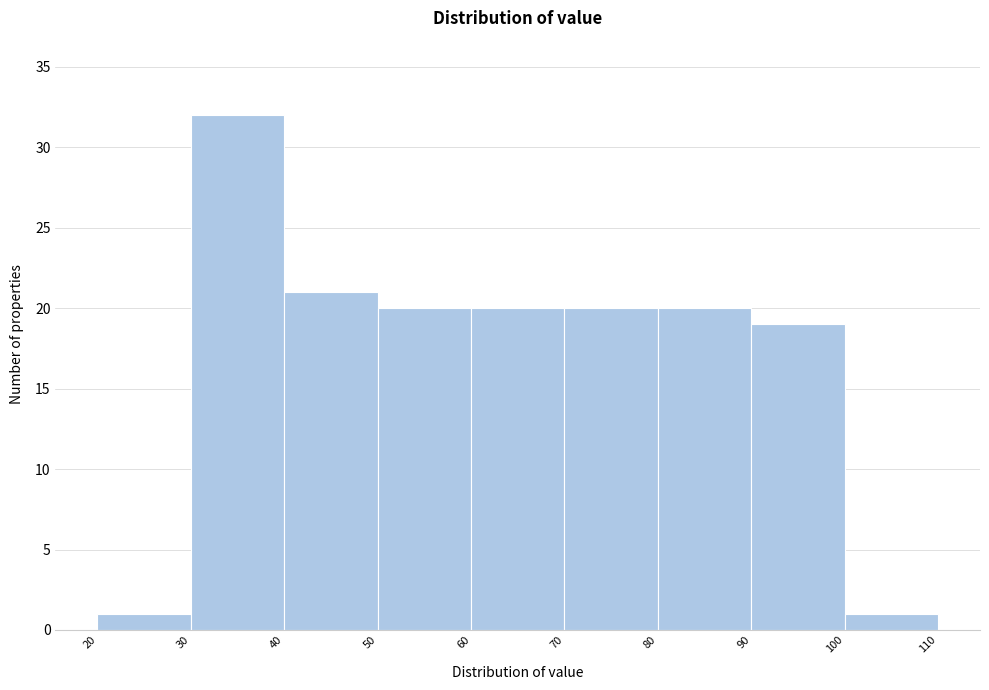

Reading left to right, transcribe this chart: for each bar, give the range it covers on the x-axis and its height. The values are not printed on the chart, so give them approximately, as read against the axis.

20 to 30: 1
30 to 40: 32
40 to 50: 21
50 to 60: 20
60 to 70: 20
70 to 80: 20
80 to 90: 20
90 to 100: 19
100 to 110: 1